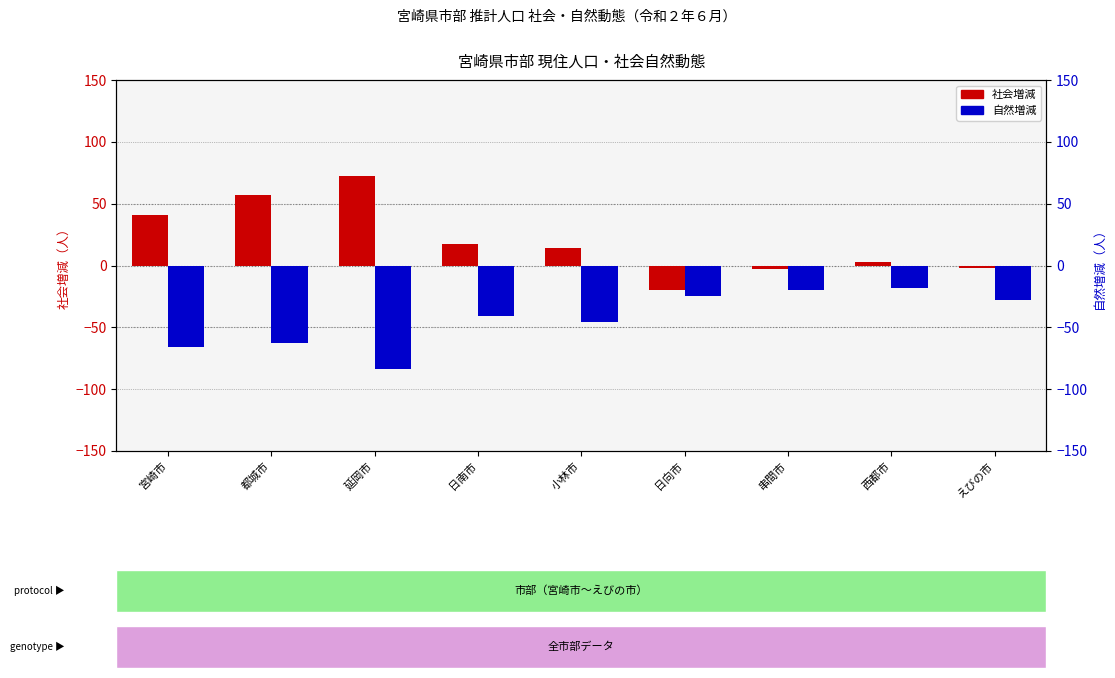

At which label does 自然増減 reach its peak?

西都市